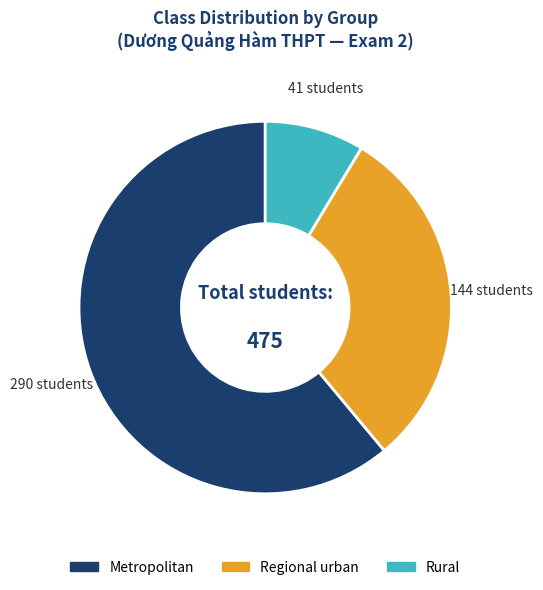

Count the number of slices in the pie.

3